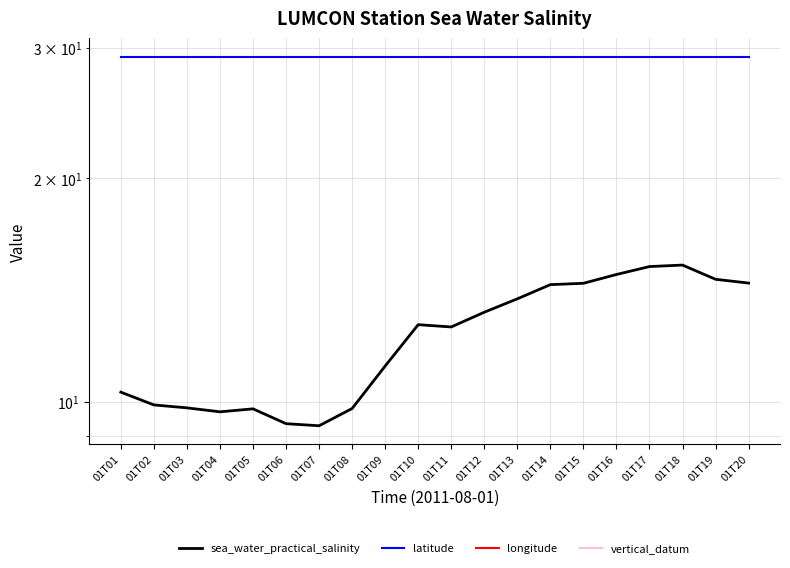

Reading right to left, what are all the values shown in this chart?

sea_water_practical_salinity: 01T20=14.4	01T19=14.6	01T18=15.3	01T17=15.2	01T16=14.8	01T15=14.4	01T14=14.4	01T13=13.8	01T12=13.2	01T11=12.6	01T10=12.7	01T09=11.2	01T08=9.8	01T07=9.3	01T06=9.3	01T05=9.8	01T04=9.7	01T03=9.8	01T02=9.9	01T01=10.3
latitude: 01T20=29.2	01T19=29.2	01T18=29.2	01T17=29.2	01T16=29.2	01T15=29.2	01T14=29.2	01T13=29.2	01T12=29.2	01T11=29.2	01T10=29.2	01T09=29.2	01T08=29.2	01T07=29.2	01T06=29.2	01T05=29.2	01T04=29.2	01T03=29.2	01T02=29.2	01T01=29.2
longitude: 01T20=-90.6	01T19=-90.6	01T18=-90.6	01T17=-90.6	01T16=-90.6	01T15=-90.6	01T14=-90.6	01T13=-90.6	01T12=-90.6	01T11=-90.6	01T10=-90.6	01T09=-90.6	01T08=-90.6	01T07=-90.6	01T06=-90.6	01T05=-90.6	01T04=-90.6	01T03=-90.6	01T02=-90.6	01T01=-90.6
vertical_datum: 01T20=0.0	01T19=0.0	01T18=0.0	01T17=0.0	01T16=0.0	01T15=0.0	01T14=0.0	01T13=0.0	01T12=0.0	01T11=0.0	01T10=0.0	01T09=0.0	01T08=0.0	01T07=0.0	01T06=0.0	01T05=0.0	01T04=0.0	01T03=0.0	01T02=0.0	01T01=0.0